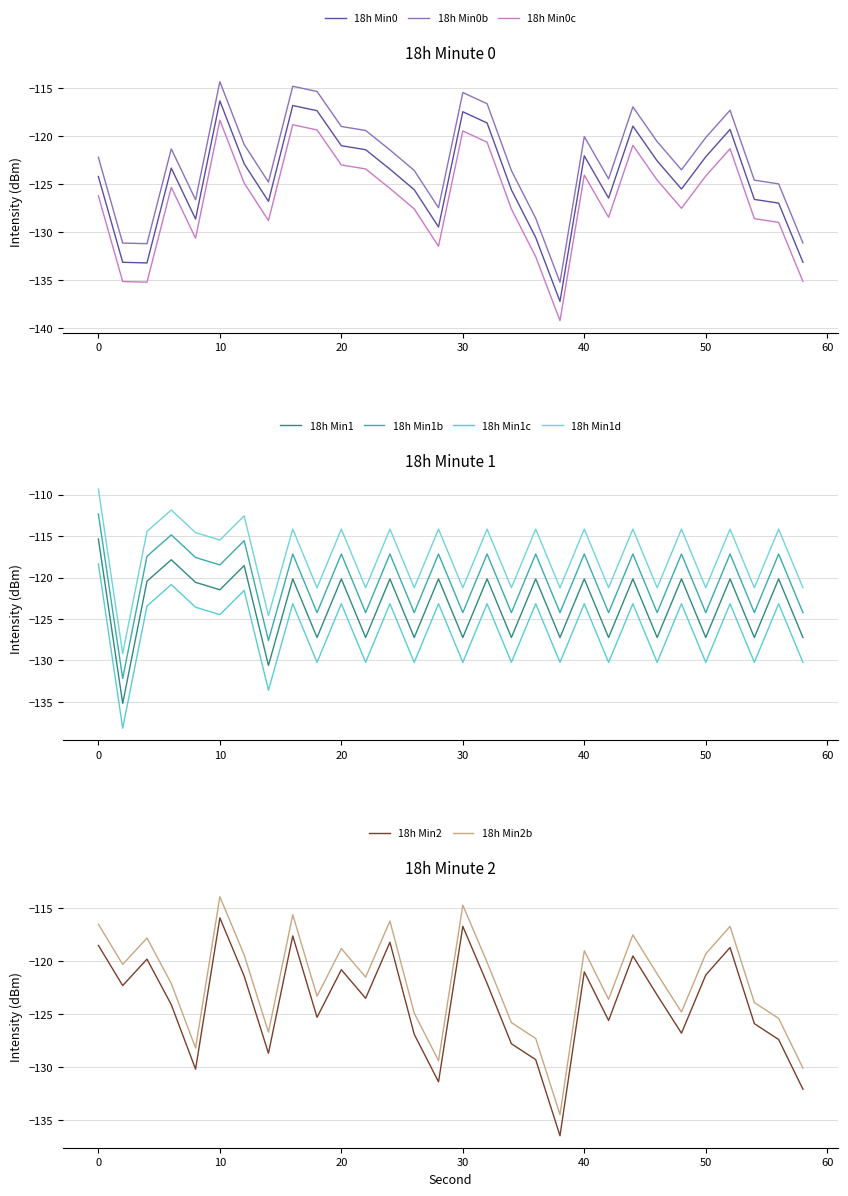

At which category is the sum across all series the highest?

10